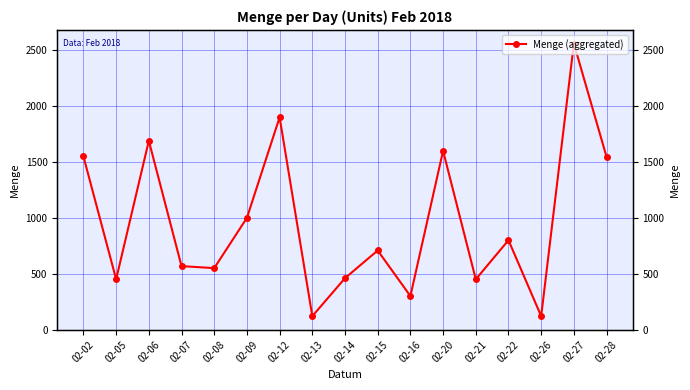

What is the change in value from 02-07 to 02-21?

-118